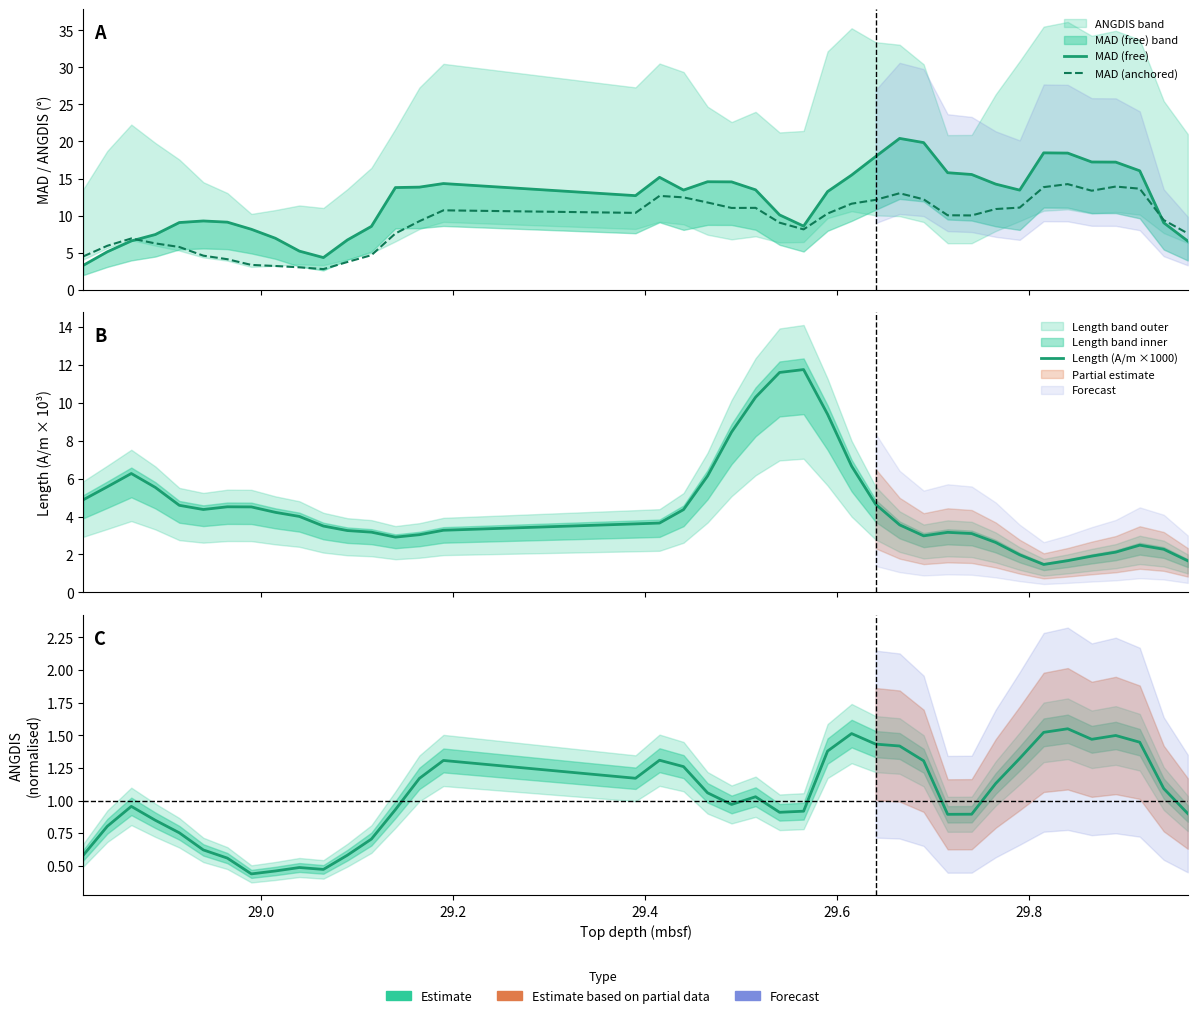

In MAD (free), how many points are lower than both neighbors (excluding endpoints)?

5